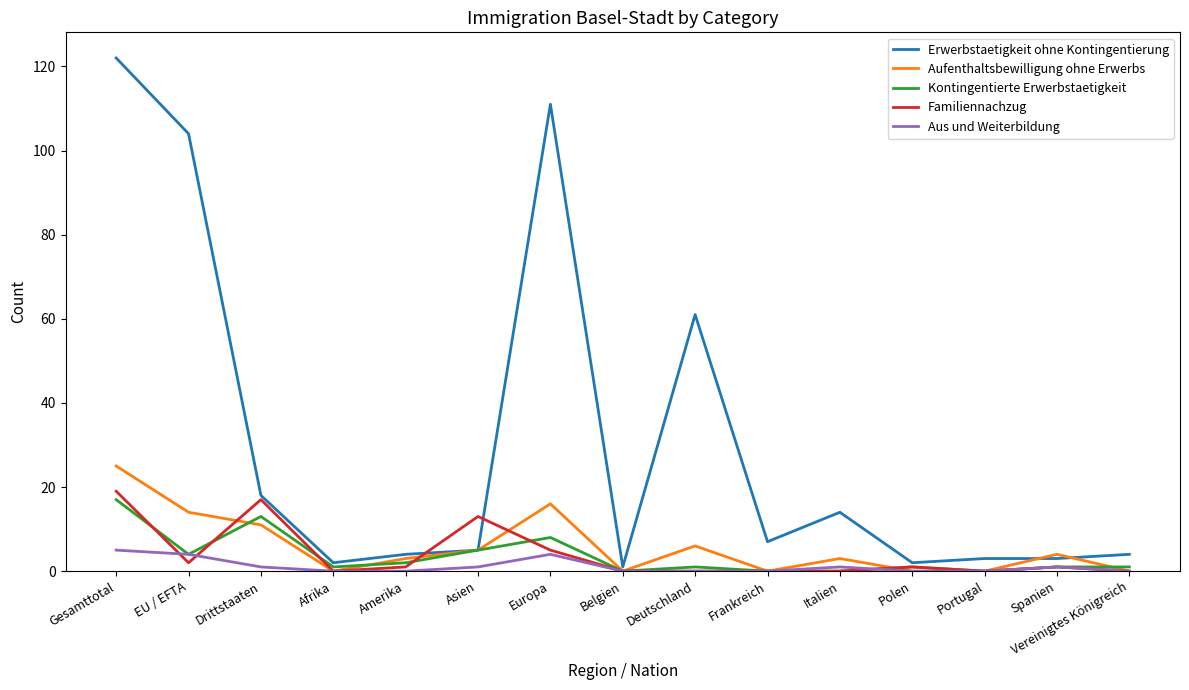

Reading right to left, list all the values displayed in this chart.

Erwerbstaetigkeit ohne Kontingentierung: 4	3	3	2	14	7	61	1	111	5	4	2	18	104	122
Aufenthaltsbewilligung ohne Erwerbs: 0	4	0	0	3	0	6	0	16	5	3	0	11	14	25
Kontingentierte Erwerbstaetigkeit: 1	1	0	1	0	0	1	0	8	5	2	1	13	4	17
Familiennachzug: 0	1	0	1	0	0	0	0	5	13	1	0	17	2	19
Aus und Weiterbildung: 0	1	0	0	1	0	0	0	4	1	0	0	1	4	5